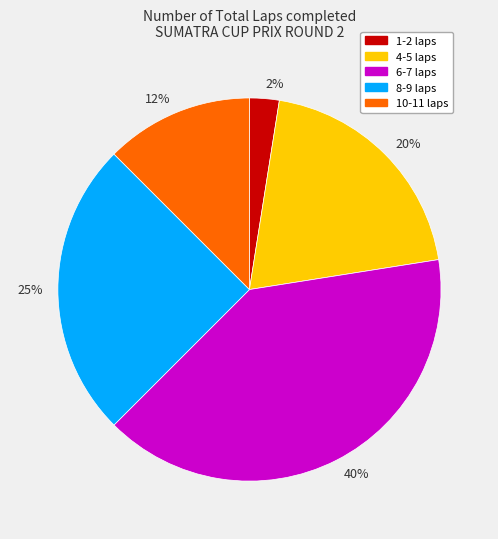

Which slice is the smallest?

2%